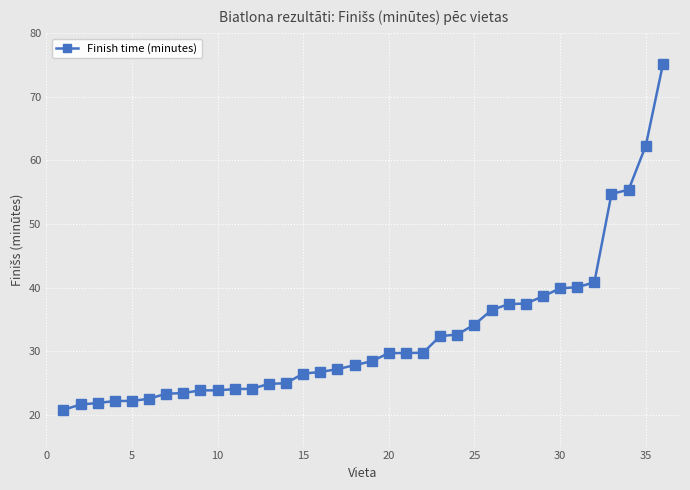

What is the smallest value displayed?

20.8